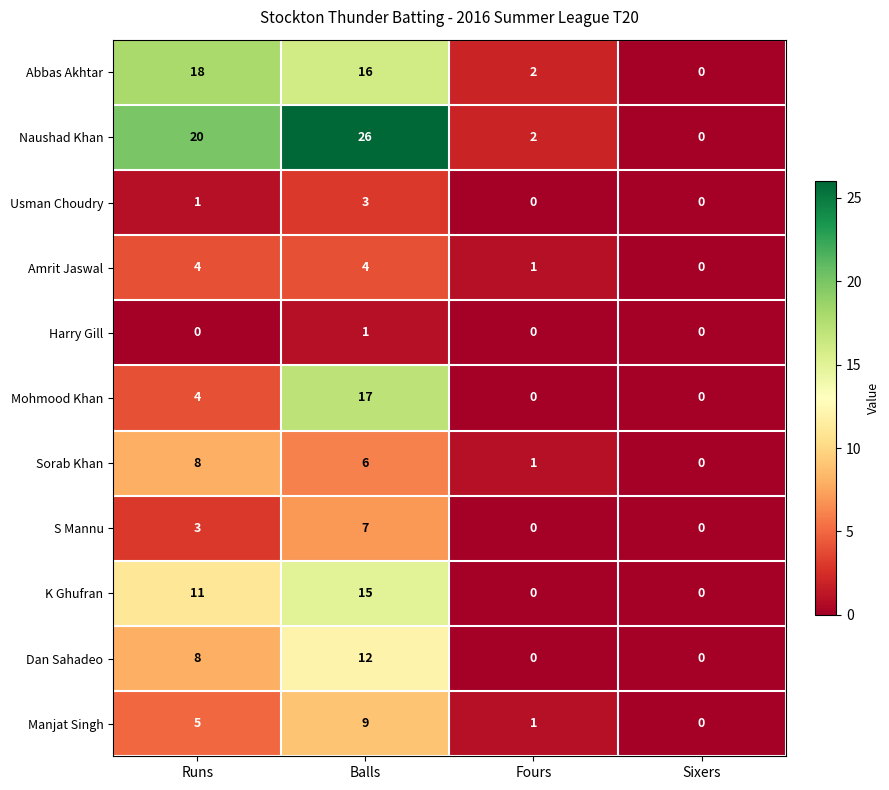

What is the maximum value for Mohmood Khan?

17